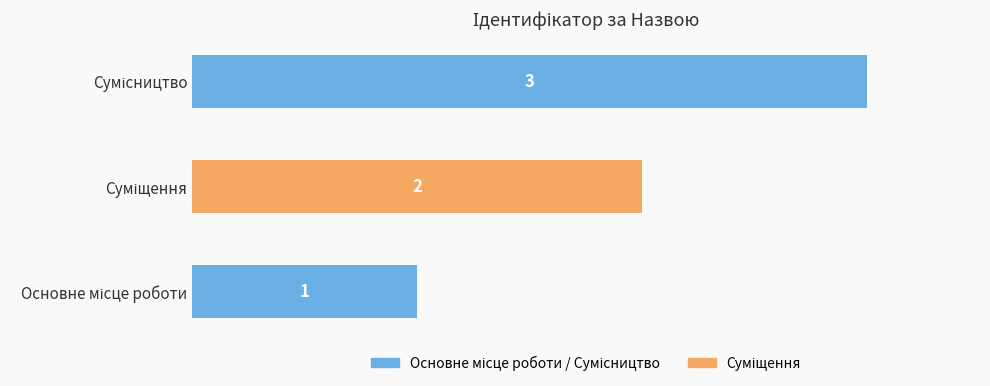

What is the maximum value shown in the chart?

3